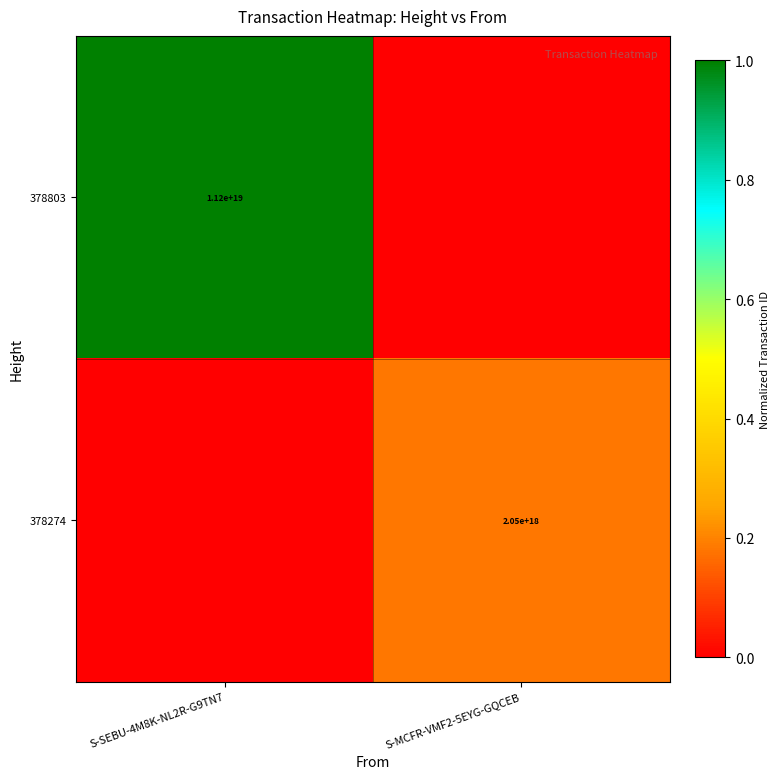

The 378274 series shows 2050000000000000000 at S-MCFR-VMF2-5EYG-GQCEB. True or false?

True